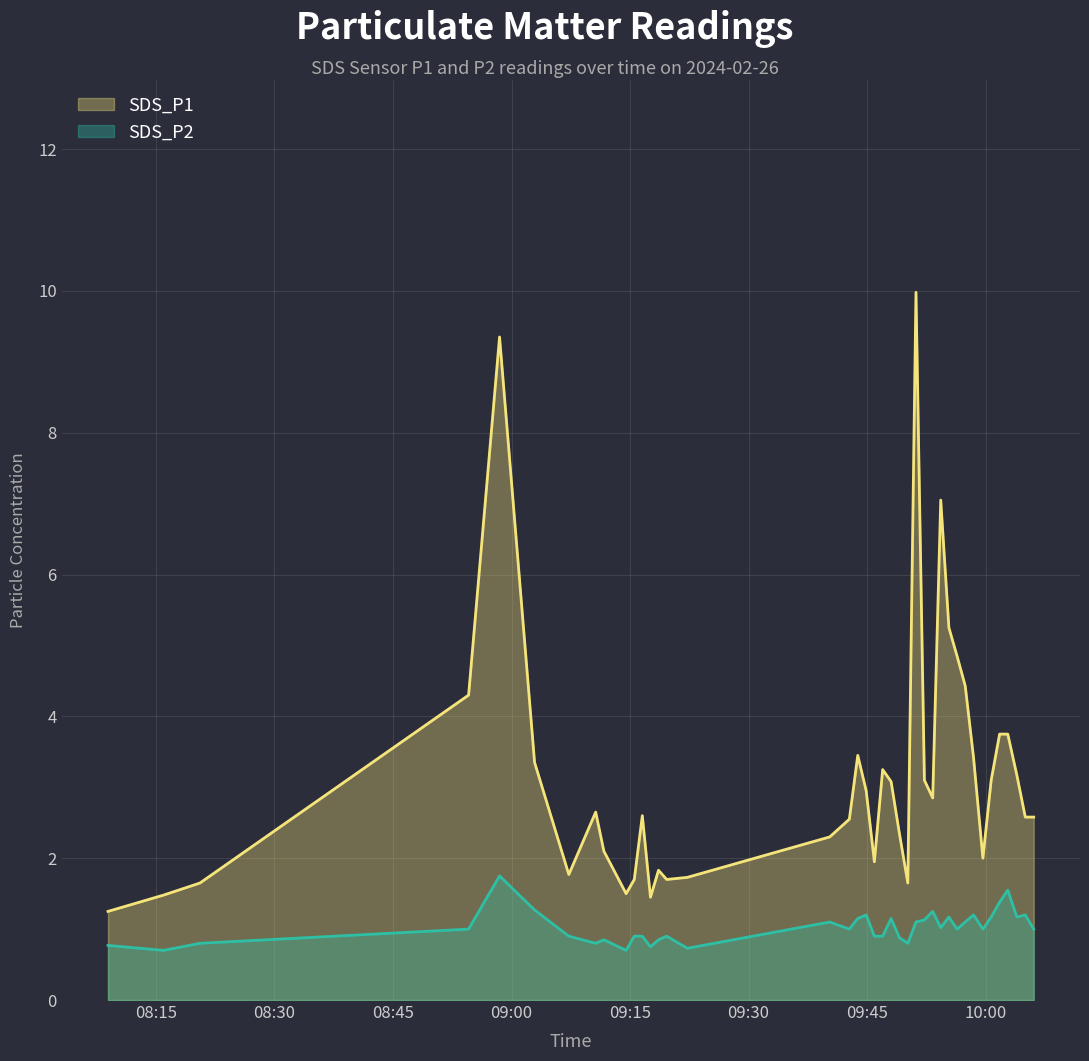

Reading left to right, extract all data points from this chart.

SDS_P1: 1.2	1.5	1.6	4.3	9.3	3.4	1.8	2.6	2.1	1.5	1.7	2.6	1.4	1.8	1.7	1.7	2.3	2.5	3.5	3.0	1.9	3.2	3.1	2.4	1.6	10.0	3.1	2.9	7.0	5.2	4.8	4.4	3.4	2.0	3.1	3.8	3.8	3.2	2.6	2.6
SDS_P2: 0.8	0.7	0.8	1.0	1.8	1.3	0.9	0.8	0.8	0.7	0.9	0.9	0.8	0.8	0.9	0.7	1.1	1.0	1.1	1.2	0.9	0.9	1.1	0.9	0.8	1.1	1.1	1.2	1.0	1.2	1.0	1.1	1.2	1.0	1.2	1.4	1.6	1.2	1.2	1.0